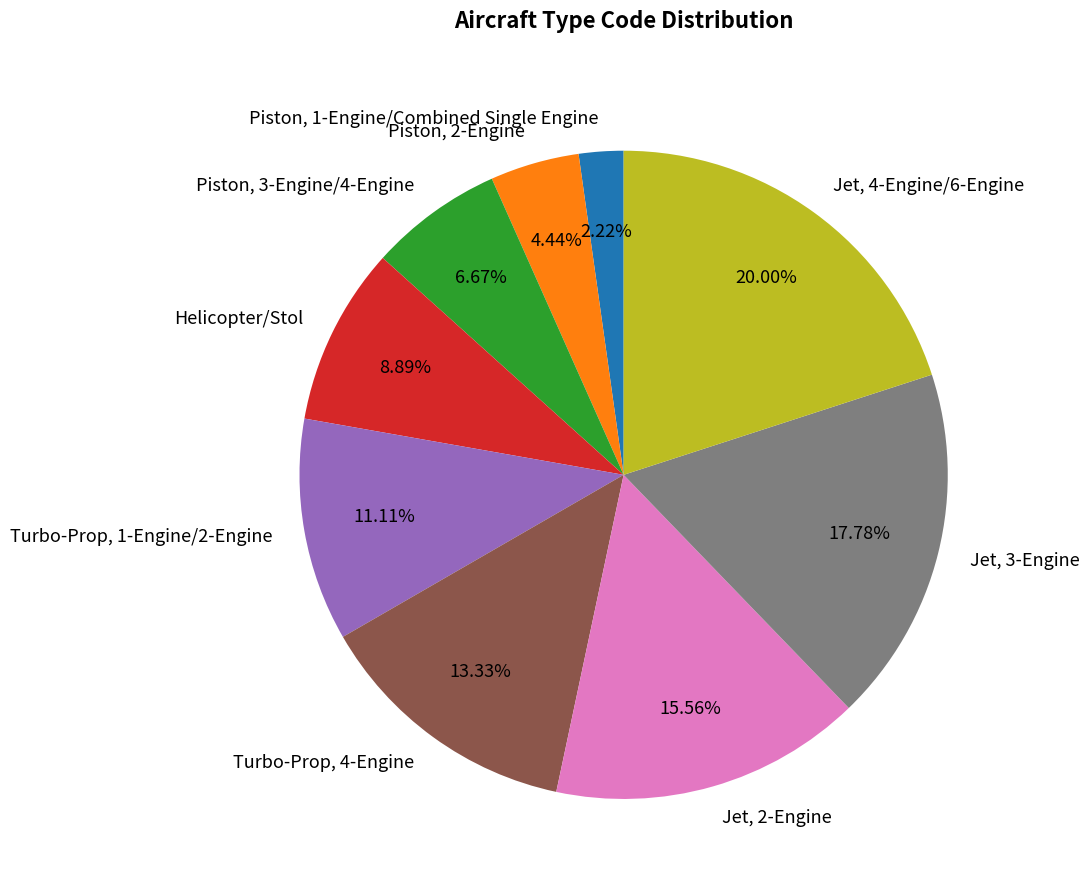

Combined, what portion of the pie is Piston, 2-Engine and Jet, 2-Engine?

20.0%